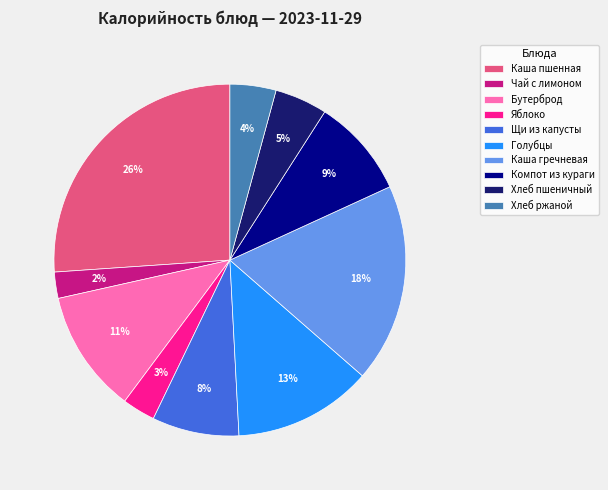

Is it true that Компот из кураги is 9% of the pie?

True